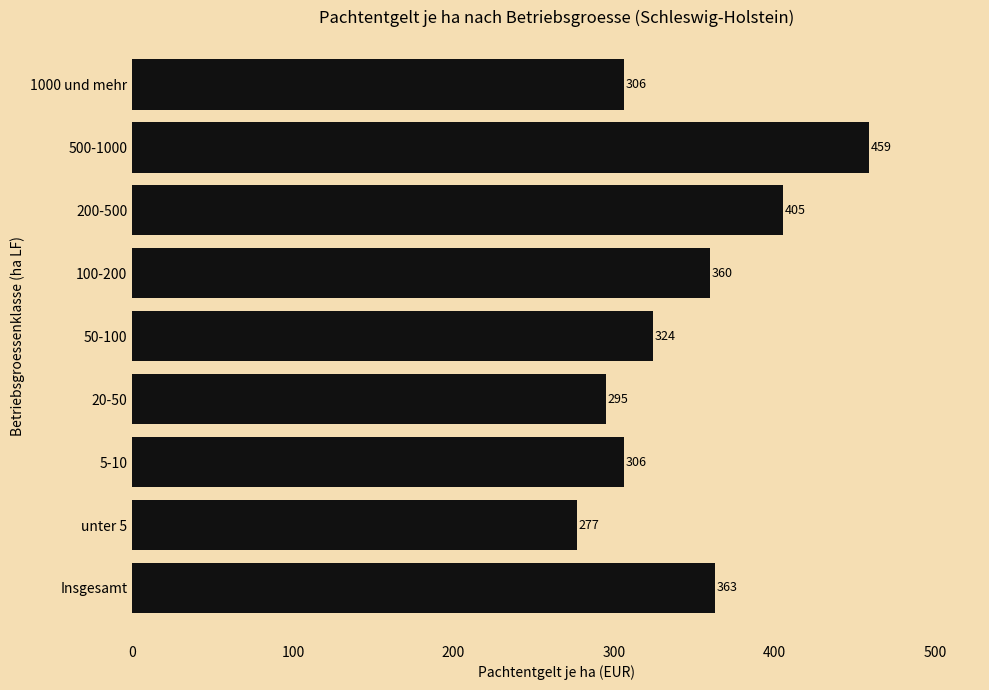

The chart shows a value of 306 at 1000 und mehr. True or false?

True